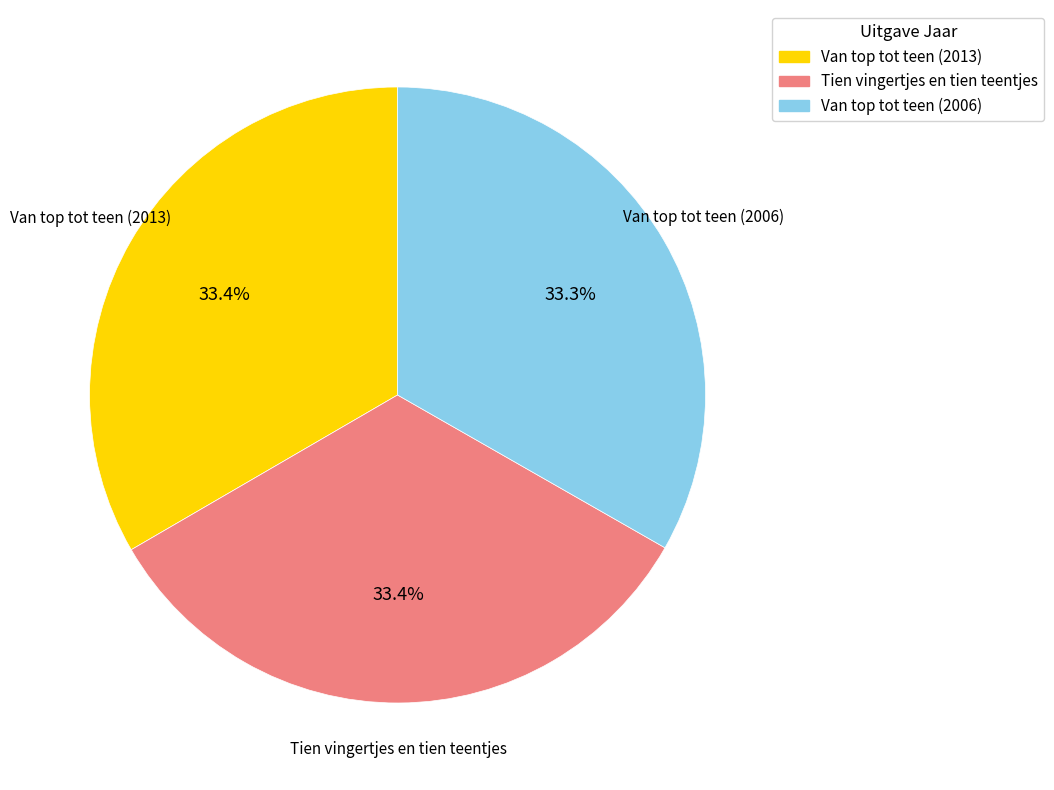

Is Tien vingertjes en tien teentjes the majority of the pie?

No